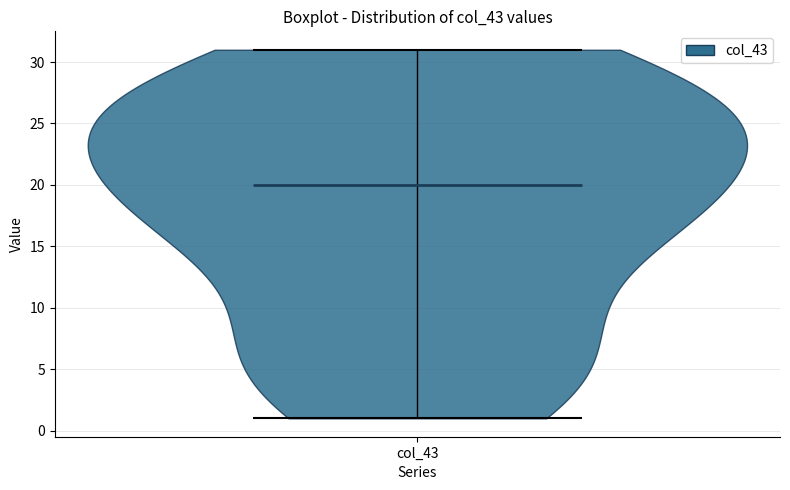

What is the lowest point the violin for col_43 reaches on the y-axis? The values are not printed on the chart, so give them approximately, as read against the axis.

1